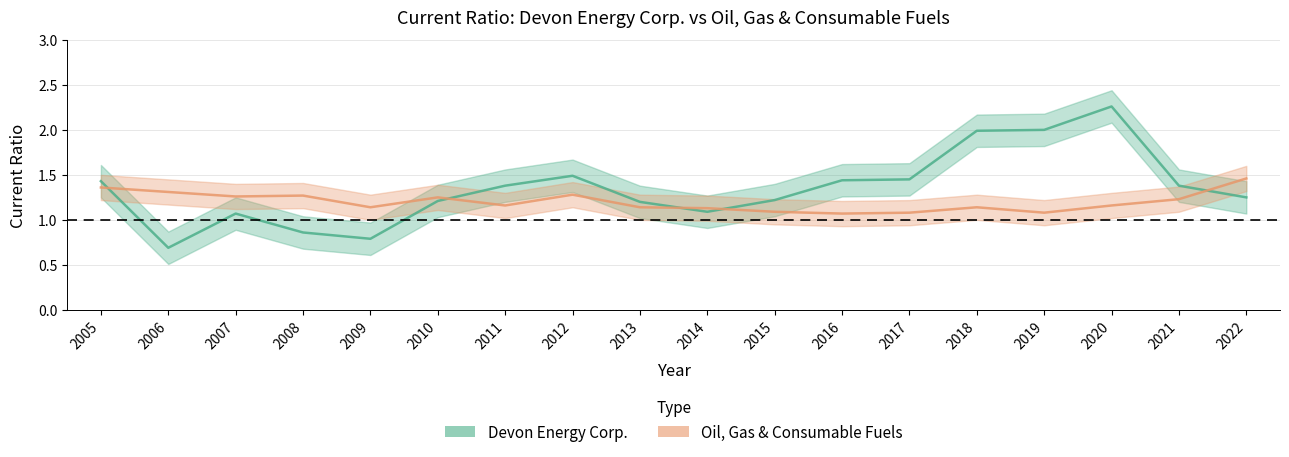

Where do Devon Energy Corp. and Oil, Gas & Consumable Fuels first cross each other?

2005 and 2006